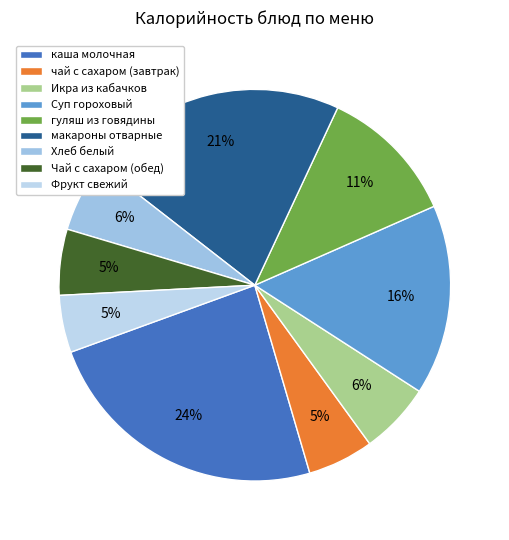

The гуляш из говядины slice represents 11% of the pie. True or false?

True